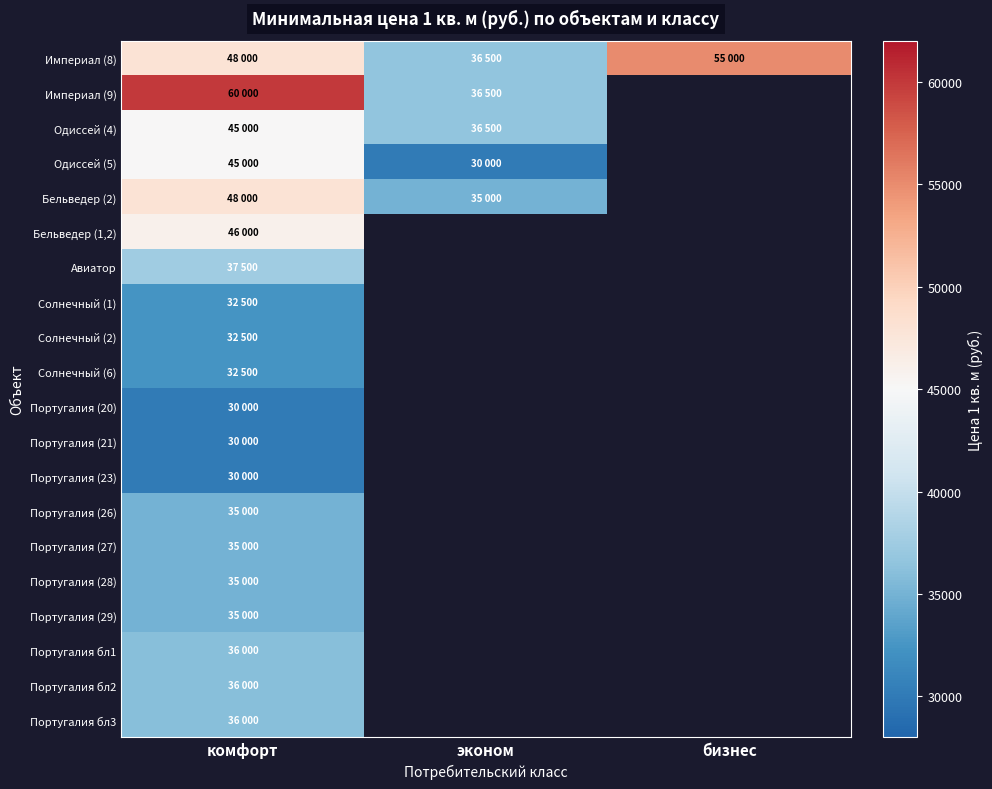

What is the maximum value shown in the chart?

60000.0